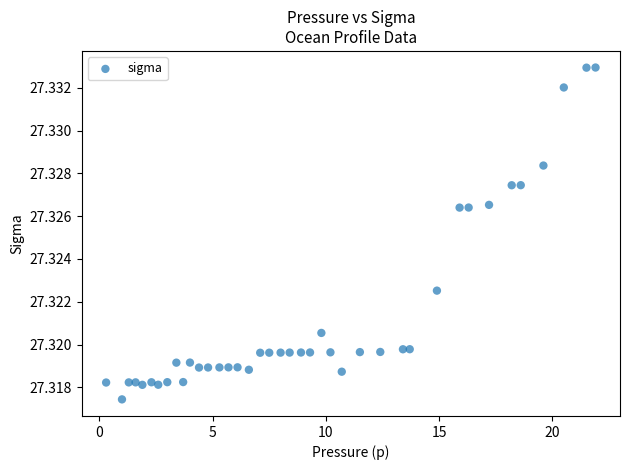

What is the range of X values (max minus min)?

21.6